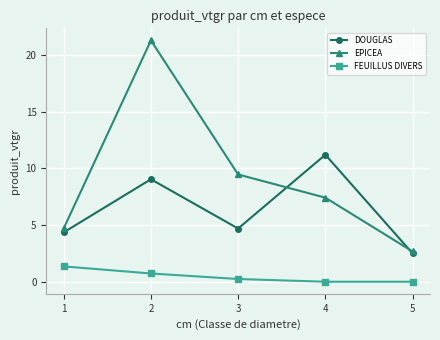

Is it true that FEUILLUS DIVERS equals 0.2 at 3?

True